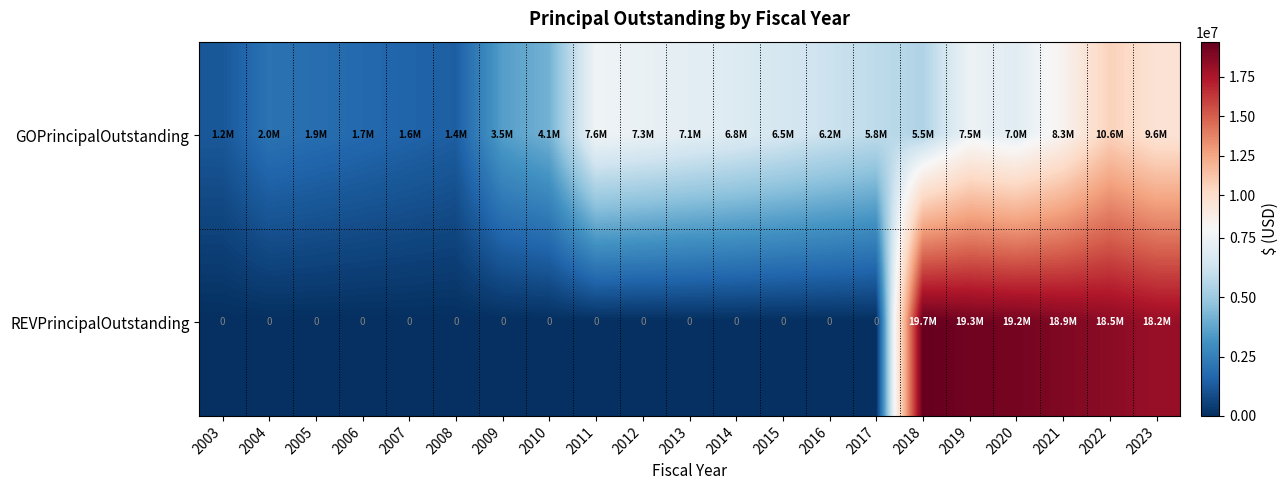

Between 2010 and 2013, which is larger?

2013